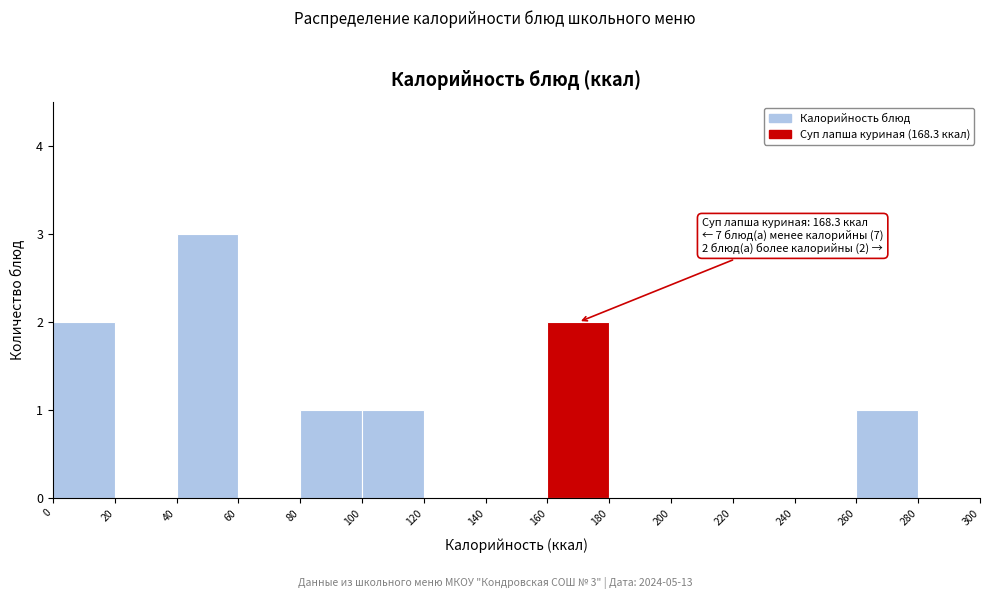

Over which range of the x-axis is the bar tallest?

40 to 60